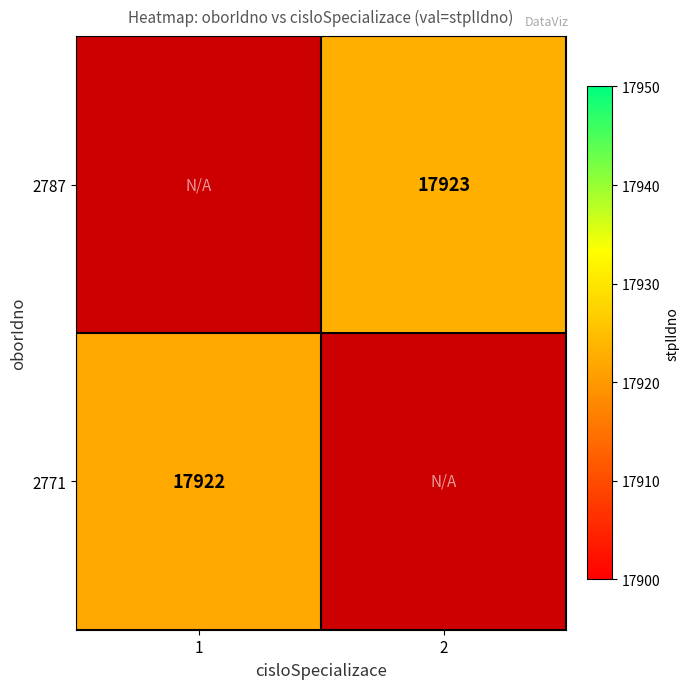

The value of 2787 at 2 is 27369. True or false?

False